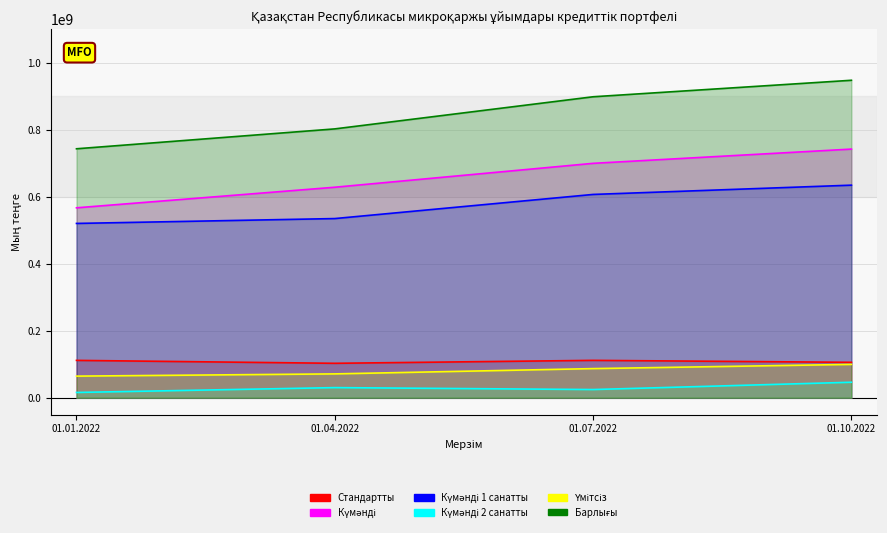

How many lines are shown in the chart?

6